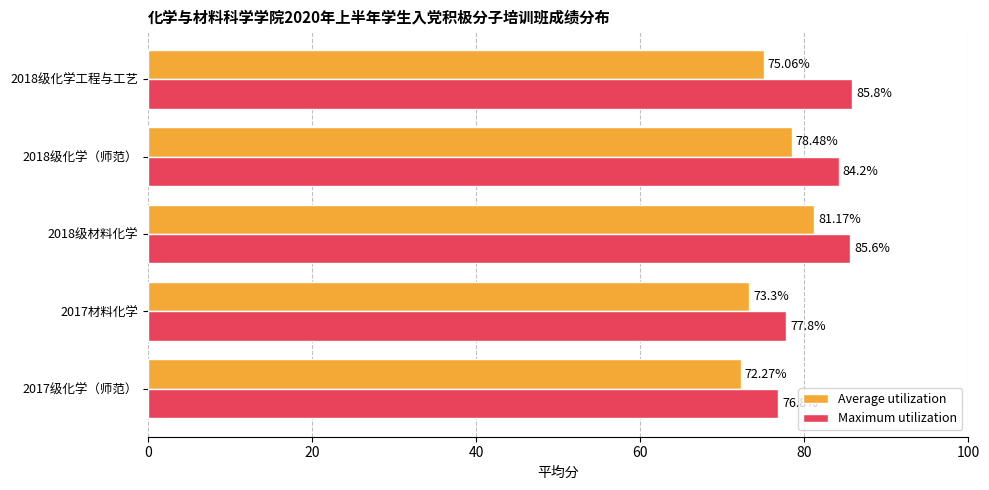

Which series changed the most between 2018级材料化学 and 2018级化学工程与工艺?

Average utilization